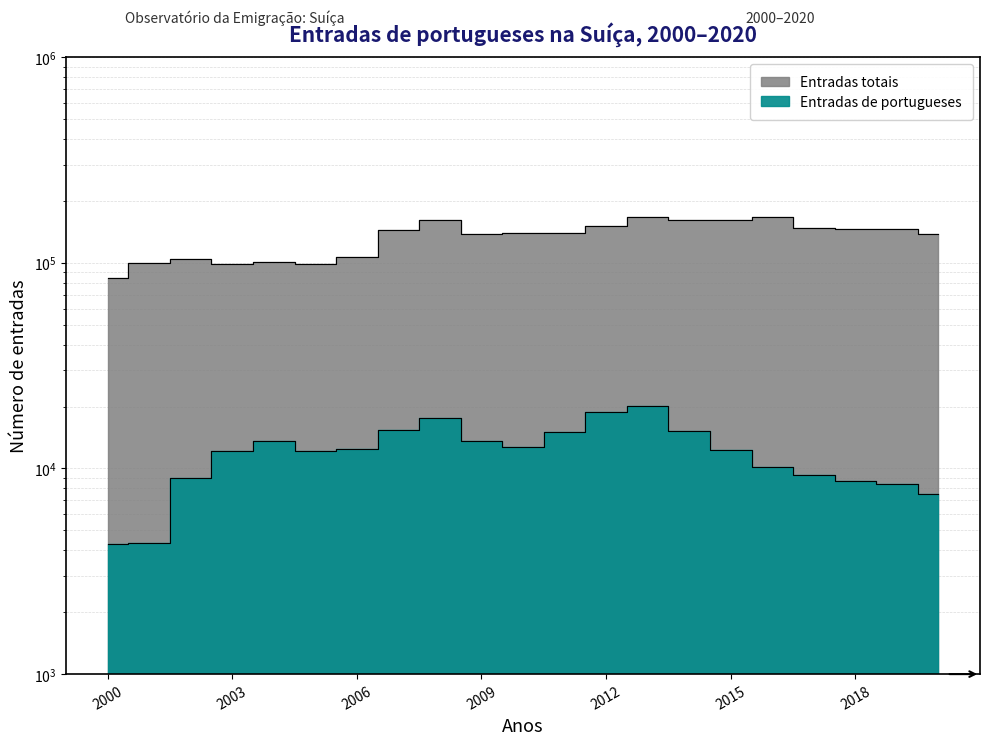

True or false: Entradas totais and Entradas de portugueses cross at least once.

False